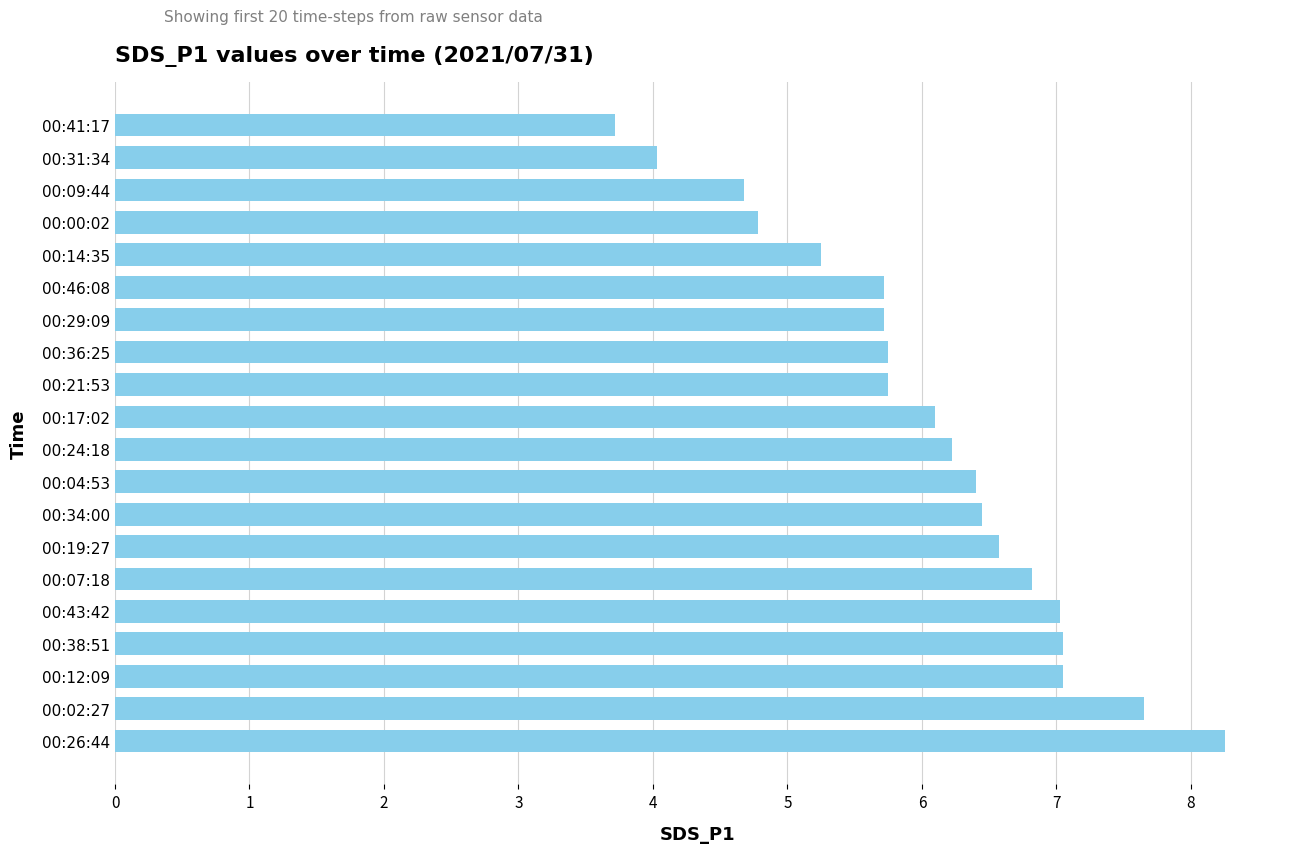

What is the difference between the values at 00:29:09 and 00:43:42?

1.3